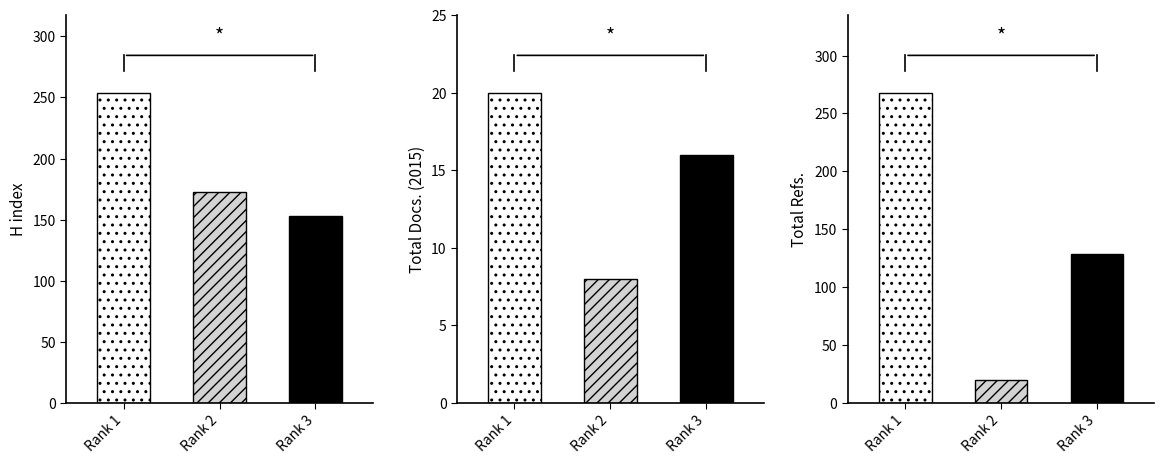

At Rank 3, list the series in order from largest to smallest.

H index, Total Refs., Total Docs. (2015)